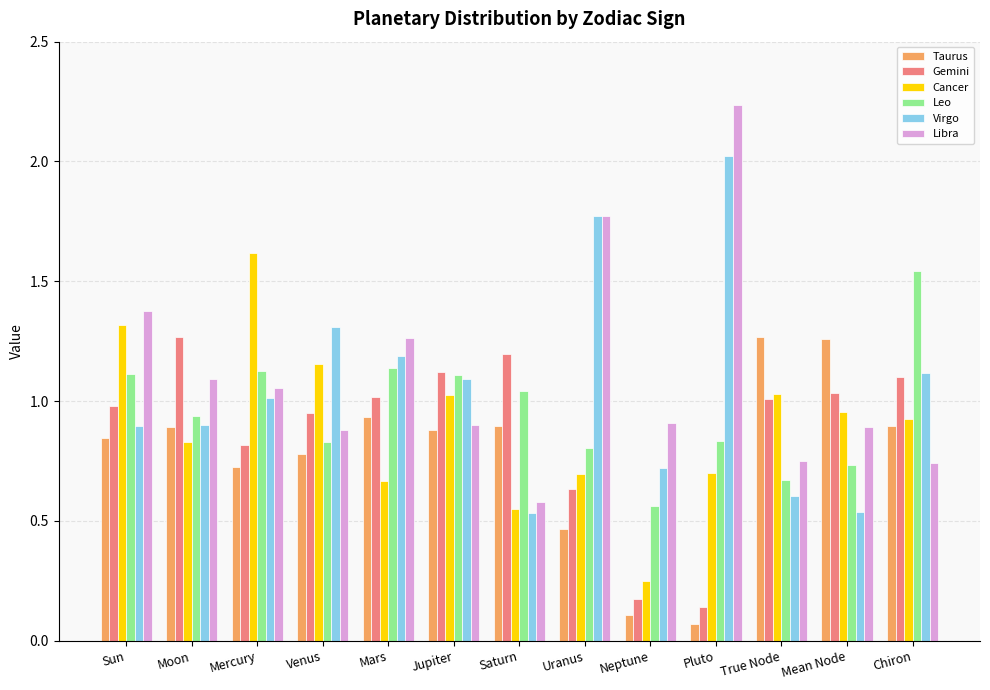

At which label does Cancer reach its minimum?

Neptune